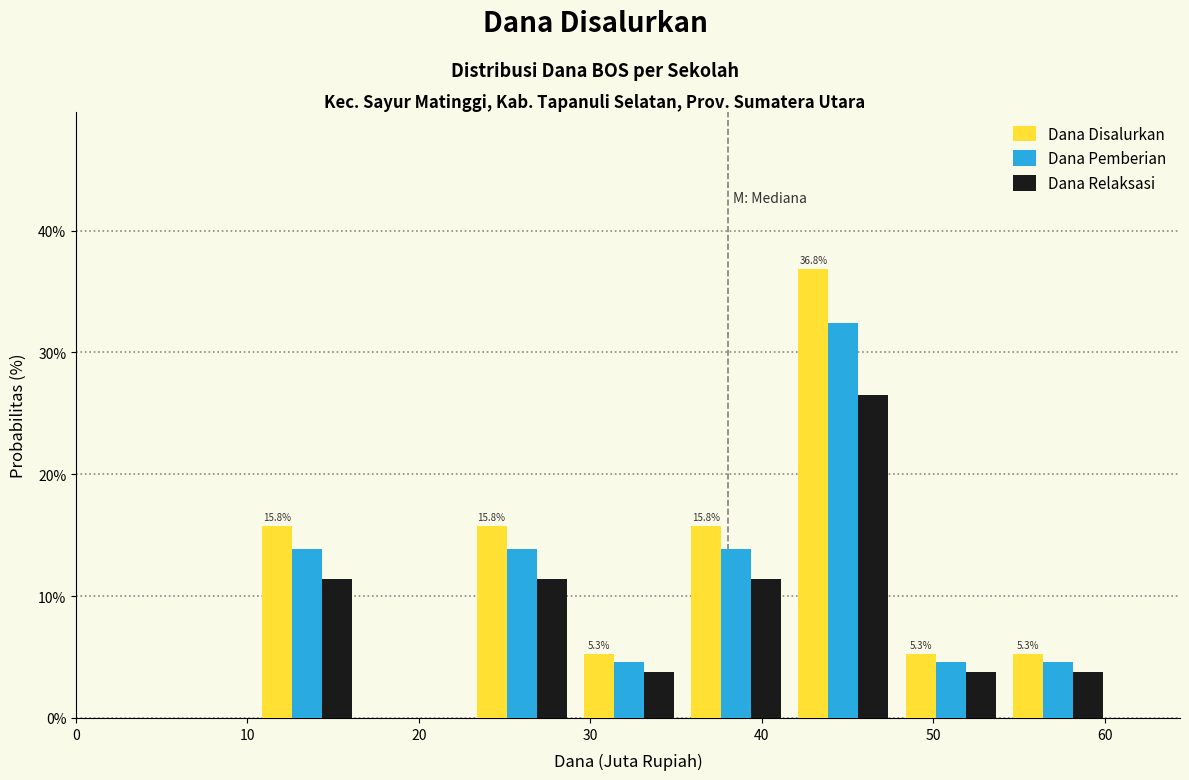

In the Dana Disalurkan series, which range on the x-axis has the tallest bar?

42 to 48